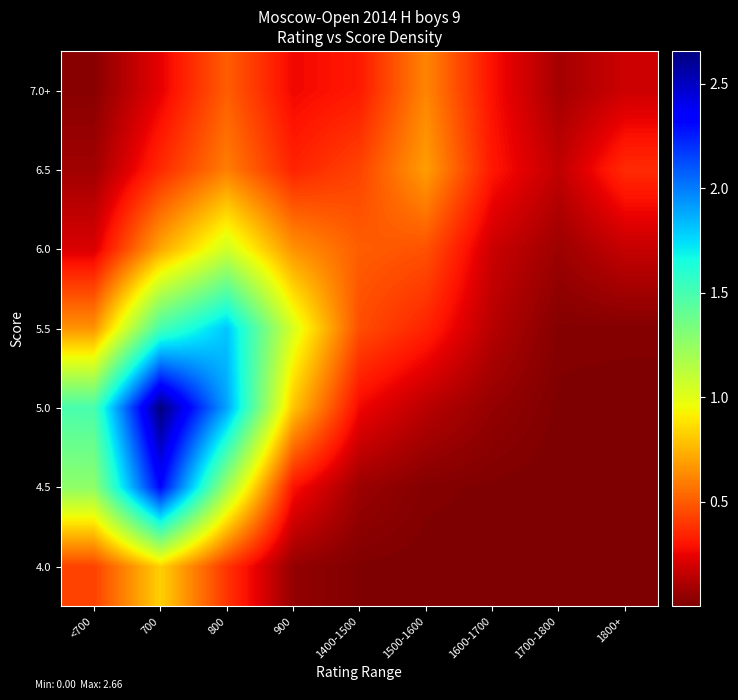

Reading left to right, list all the values displayed in this chart.

4.0: <700=0.4	700=0.8	800=0.4	900=0.1	1400-1500=0.0	1500-1600=0.0	1600-1700=0.0	1700-1800=0.0	1800+=0.0
4.5: <700=1.3	700=2.3	800=1.2	900=0.3	1400-1500=0.1	1500-1600=0.0	1600-1700=0.0	1700-1800=0.0	1800+=0.0
5.0: <700=1.5	700=2.7	800=1.9	900=0.8	1400-1500=0.3	1500-1600=0.1	1600-1700=0.1	1700-1800=0.0	1800+=0.0
5.5: <700=0.7	700=1.5	800=1.8	900=1.0	1400-1500=0.5	1500-1600=0.3	1600-1700=0.1	1700-1800=0.0	1800+=0.0
6.0: <700=0.2	700=0.7	800=1.1	900=0.7	1400-1500=0.5	1500-1600=0.5	1600-1700=0.2	1700-1800=0.1	1800+=0.2
6.5: <700=0.1	700=0.4	800=0.6	900=0.3	1400-1500=0.4	1500-1600=0.7	1600-1700=0.3	1700-1800=0.2	1800+=0.4
7.0+: <700=0.0	700=0.2	800=0.5	900=0.3	1400-1500=0.3	1500-1600=0.6	1600-1700=0.3	1700-1800=0.1	1800+=0.2